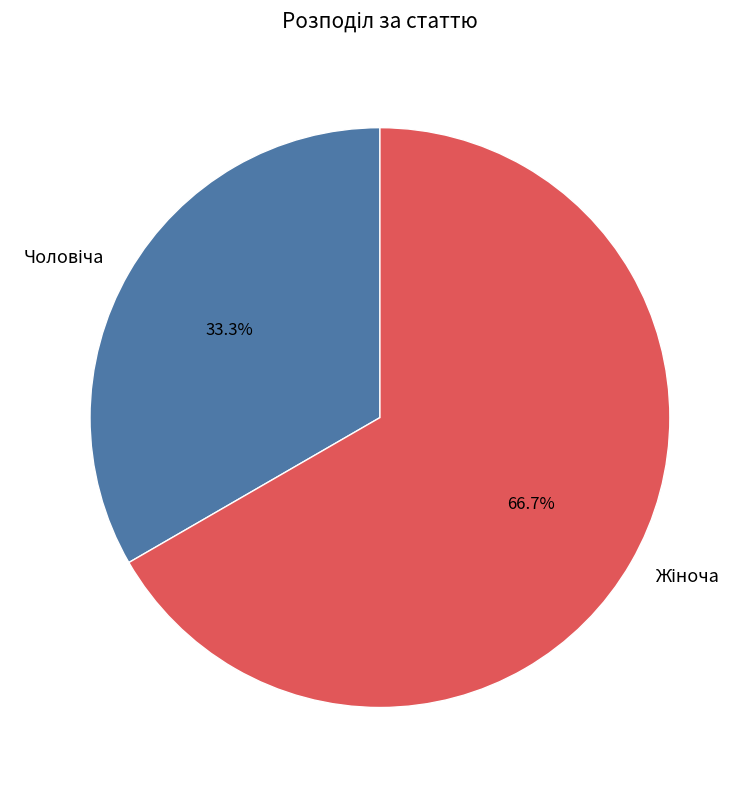

How many slices are in this pie chart?

2